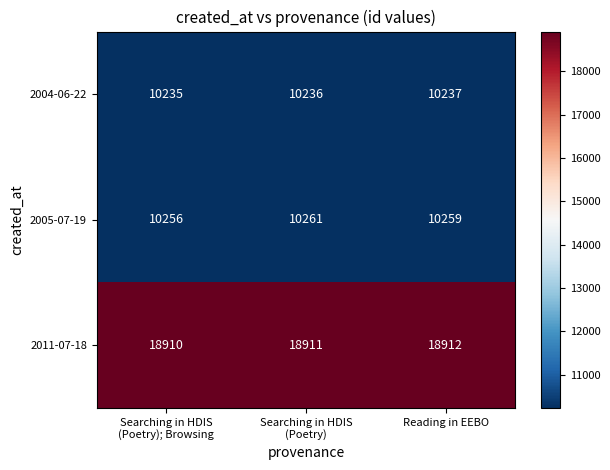

What is the average value of the 2011-07-18 series?

18911